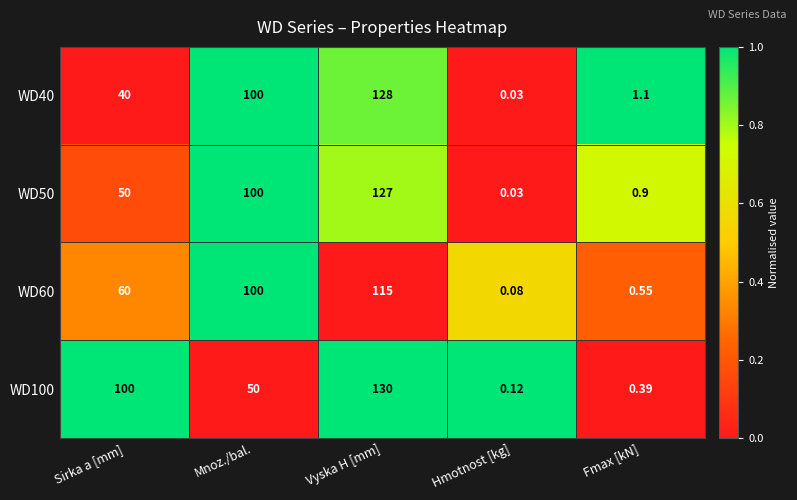

At which label is WD60 closest to 57?

Sirka a [mm]